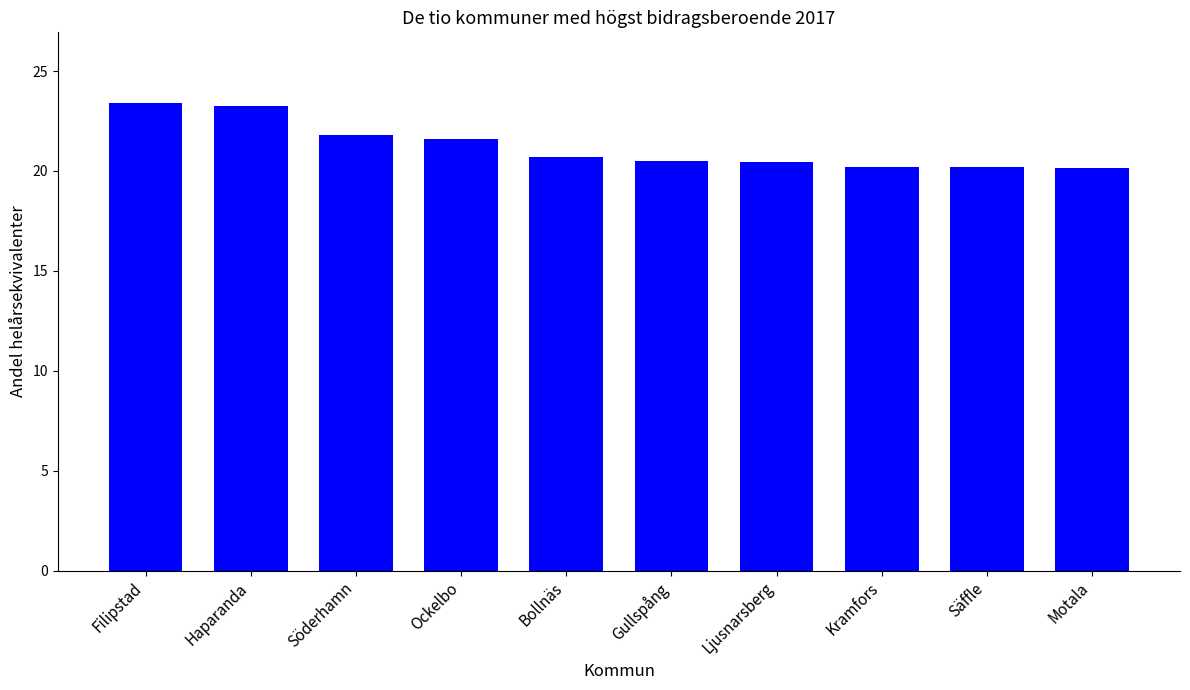

What is the minimum value shown in the chart?

20.2